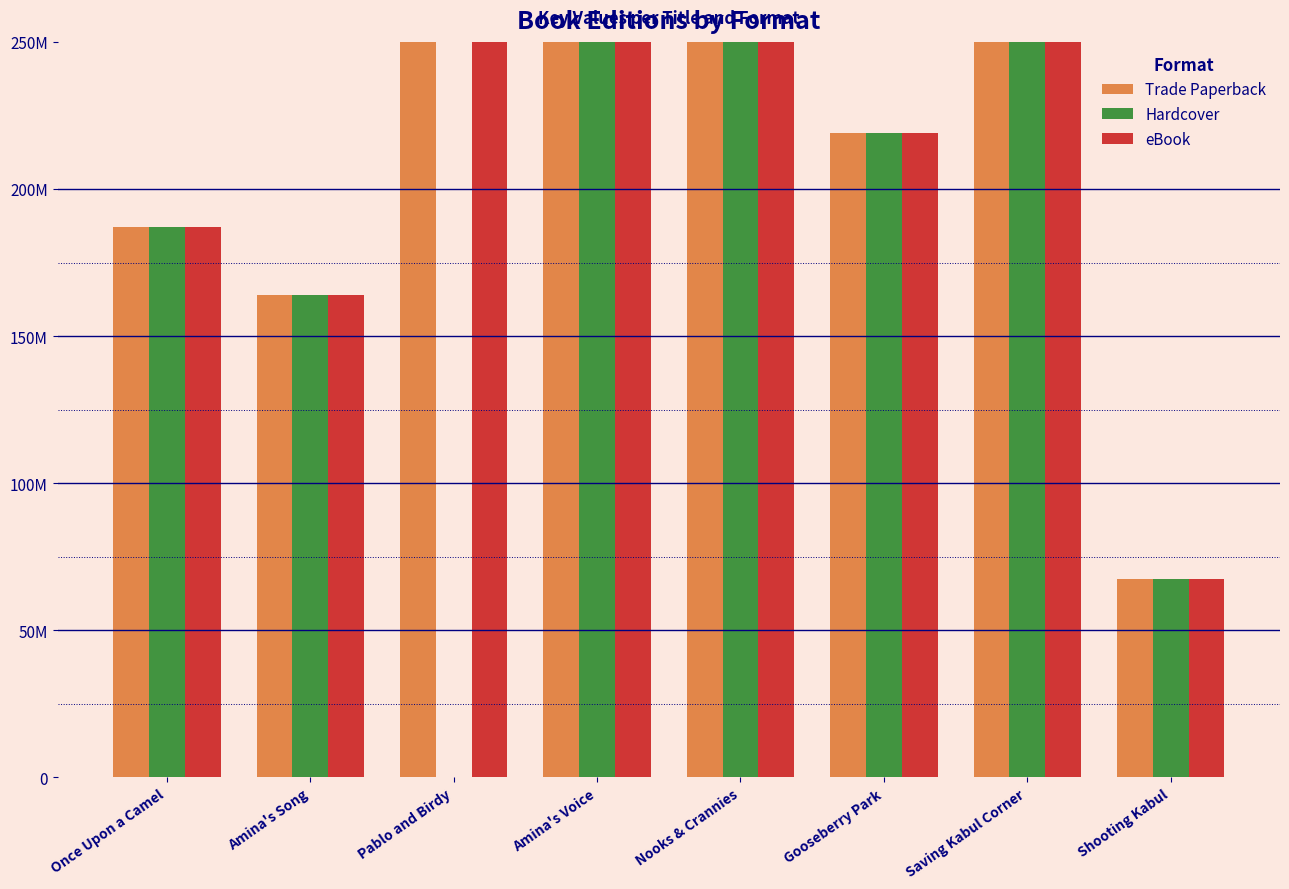

Reading left to right, list all the values displayed in this chart.

Trade Paperback: Once Upon a Camel=187003424	Amina's Song=163972011	Pablo and Birdy=570952655	Amina's Voice=2117282437	Nooks & Crannies=446252984	Gooseberry Park=218921165	Saving Kabul Corner=408878842	Shooting Kabul=67342002
Hardcover: Once Upon a Camel=187003424	Amina's Song=163972011	Pablo and Birdy=0	Amina's Voice=2117282437	Nooks & Crannies=446252984	Gooseberry Park=218921165	Saving Kabul Corner=408878842	Shooting Kabul=67342002
eBook: Once Upon a Camel=187003424	Amina's Song=163972011	Pablo and Birdy=570952655	Amina's Voice=2117282437	Nooks & Crannies=446252984	Gooseberry Park=218921165	Saving Kabul Corner=408878842	Shooting Kabul=67342002